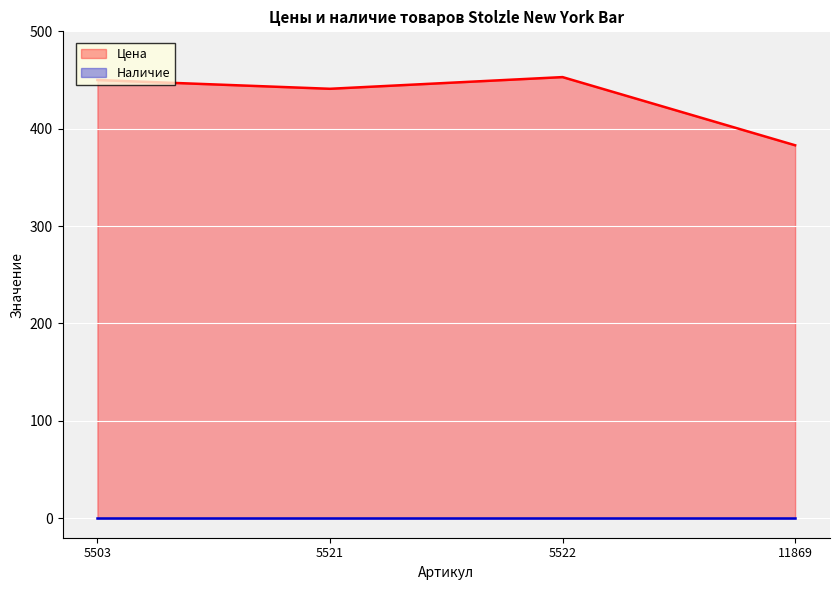

Reading right to left, transcribe all the data shown in this chart.

383	453	441	450